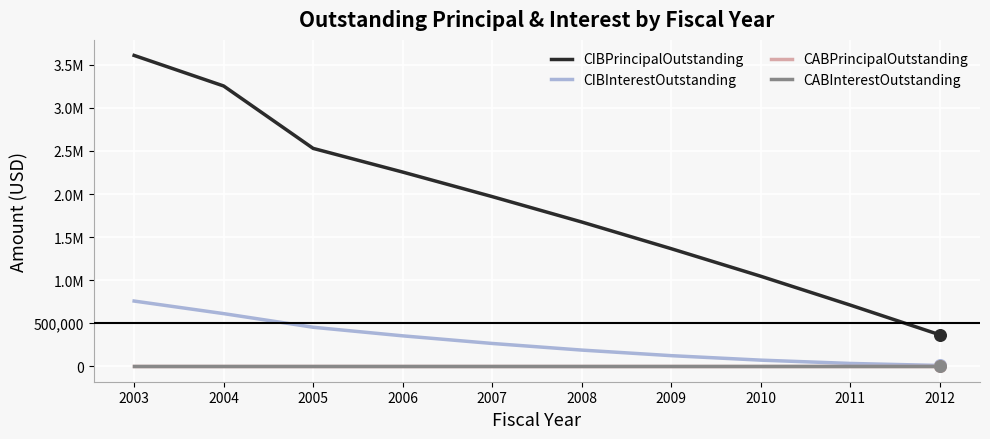

Is the value of CIBInterestOutstanding at 2012 greater than the value of CABInterestOutstanding at 2009?

Yes